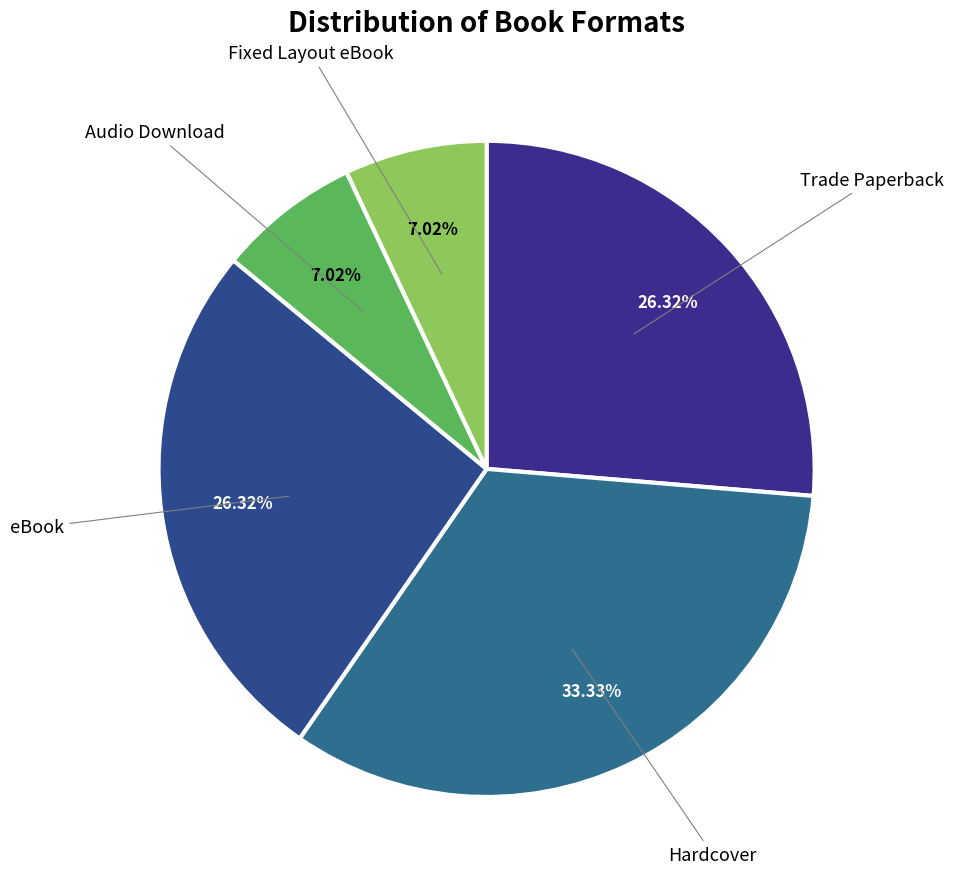

What is the total percentage of Trade Paperback and eBook?

52.6%